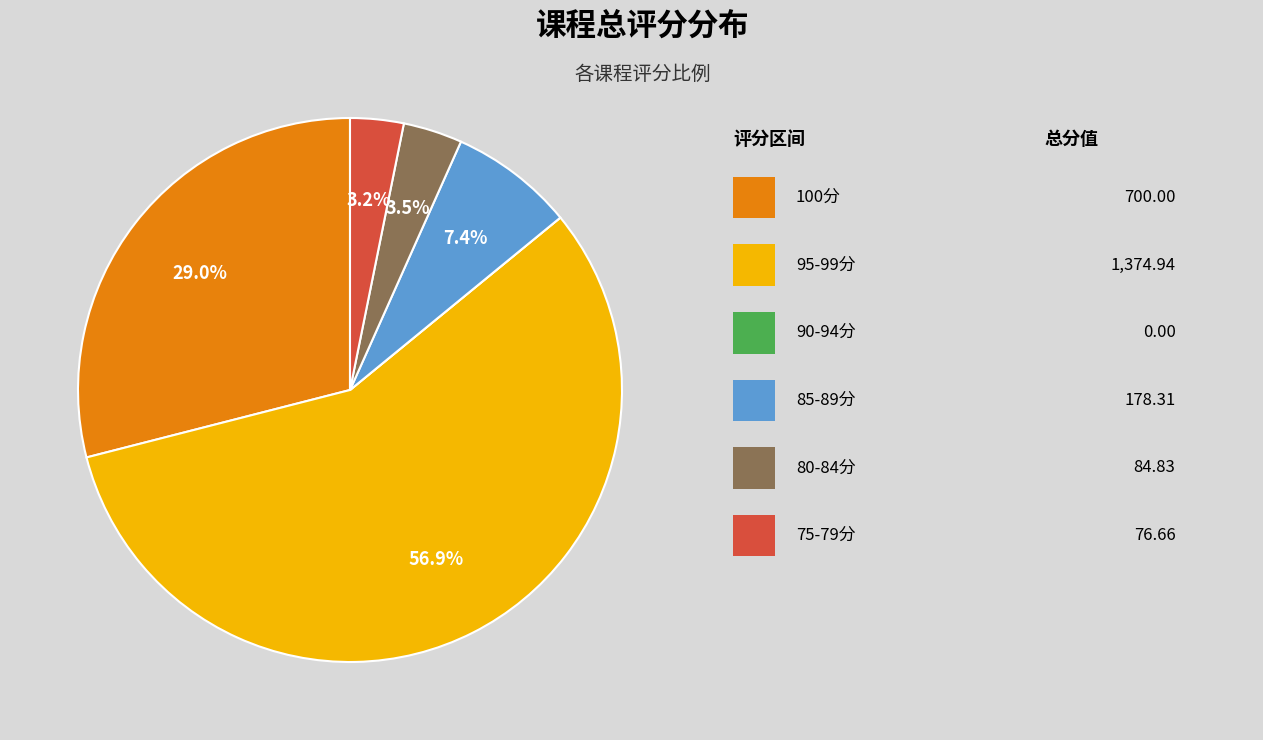

Does any single category account for the majority?

Yes